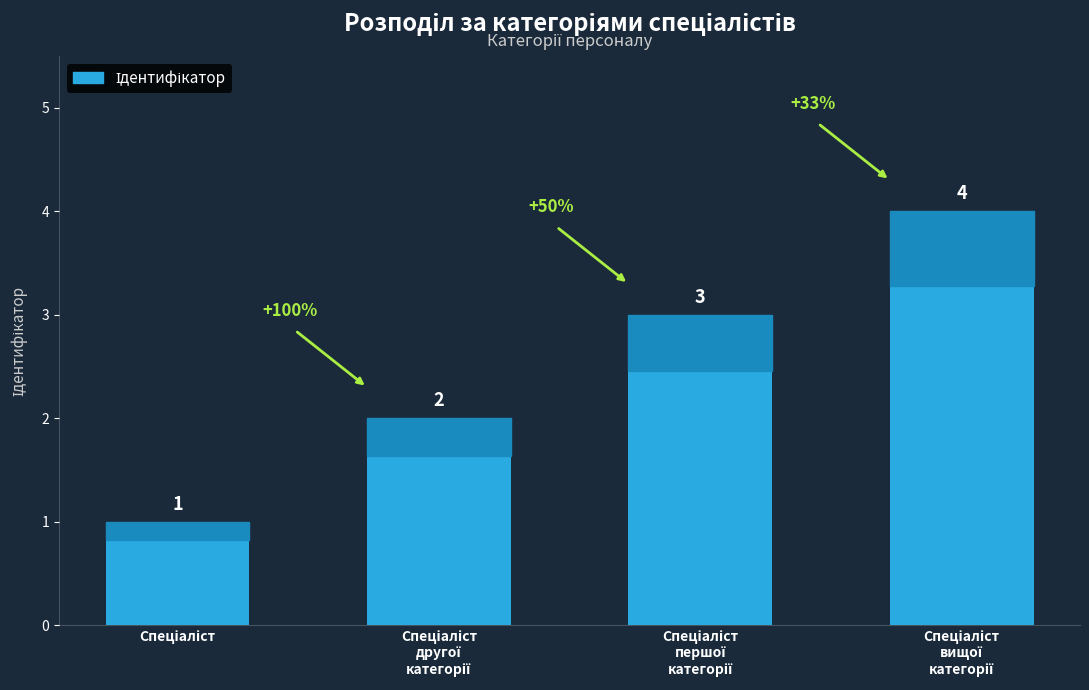

What is the greatest value displayed?

4